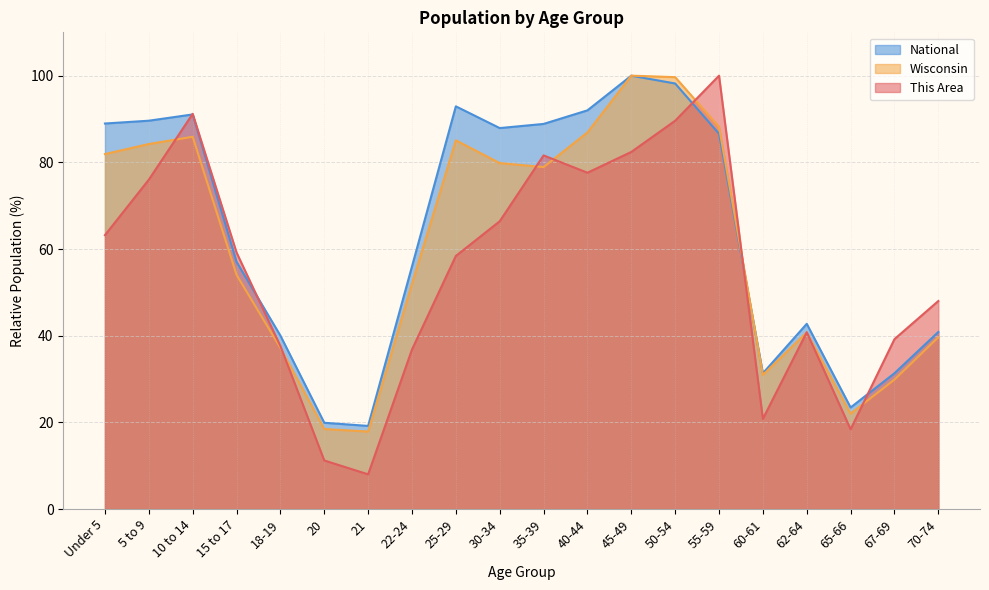

Does the chart display data point markers on the line(s)?

No